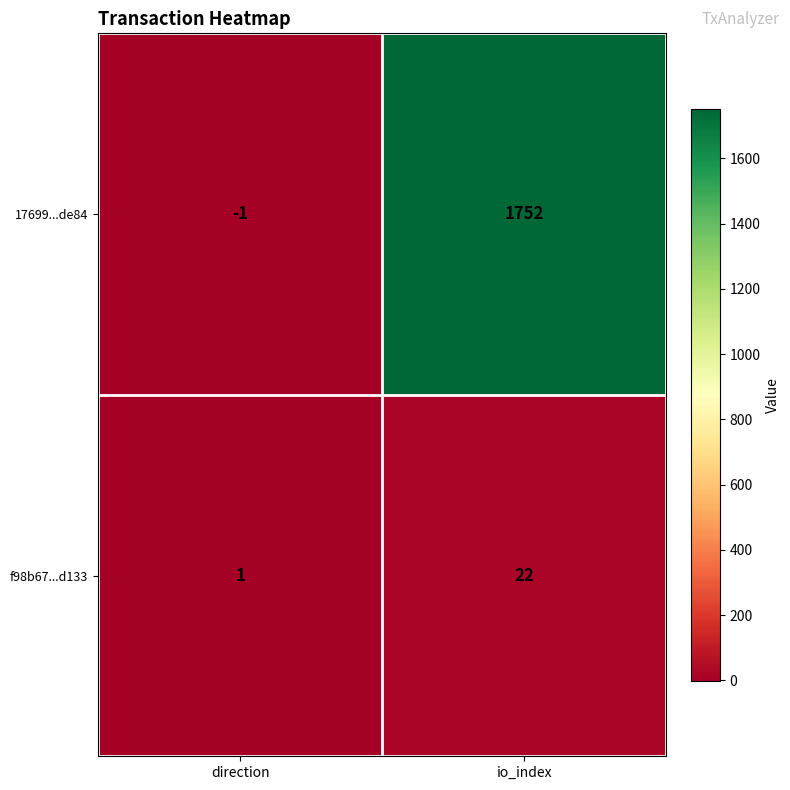

True or false: f98b67...d133 has a value of 22 at io_index.

True